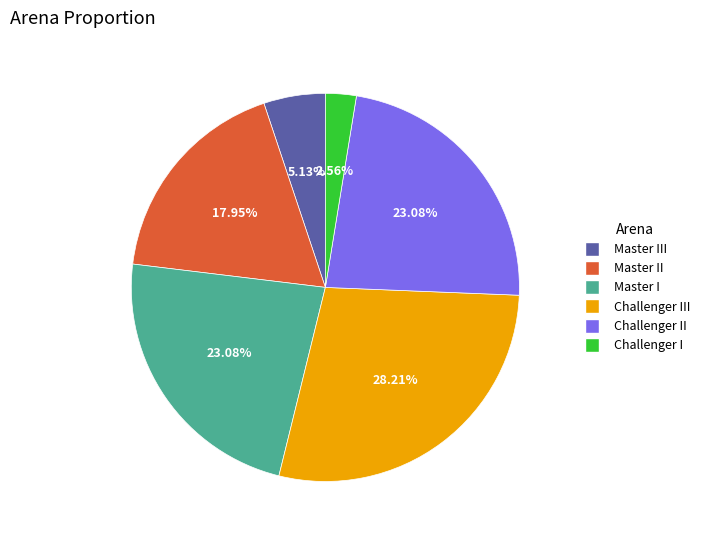

Is there a majority slice in this chart?

No